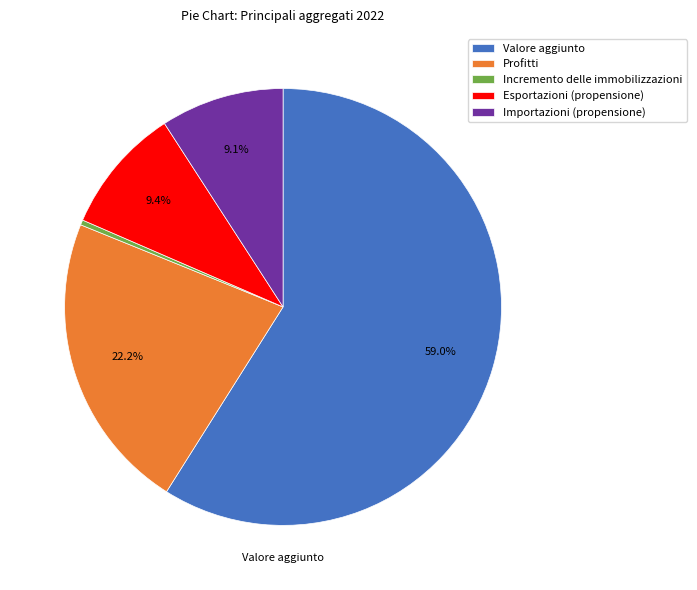

To the nearest percent, what is the average slice percentage?

20%